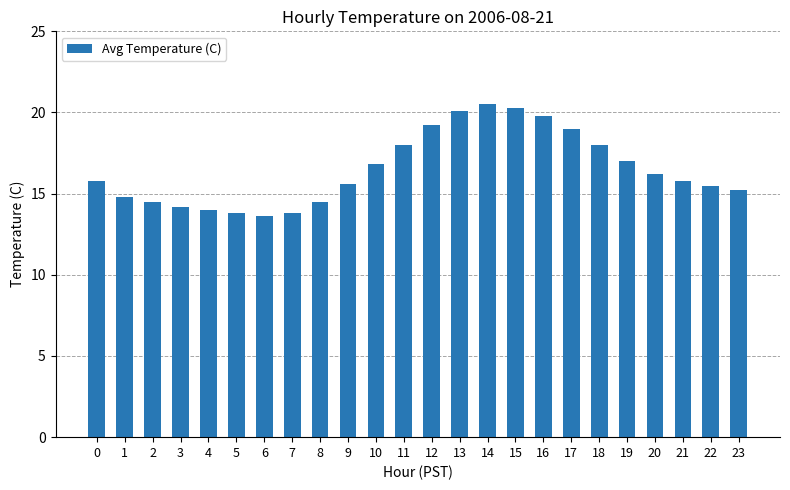

True or false: the data shows 15.8 at 21.

True